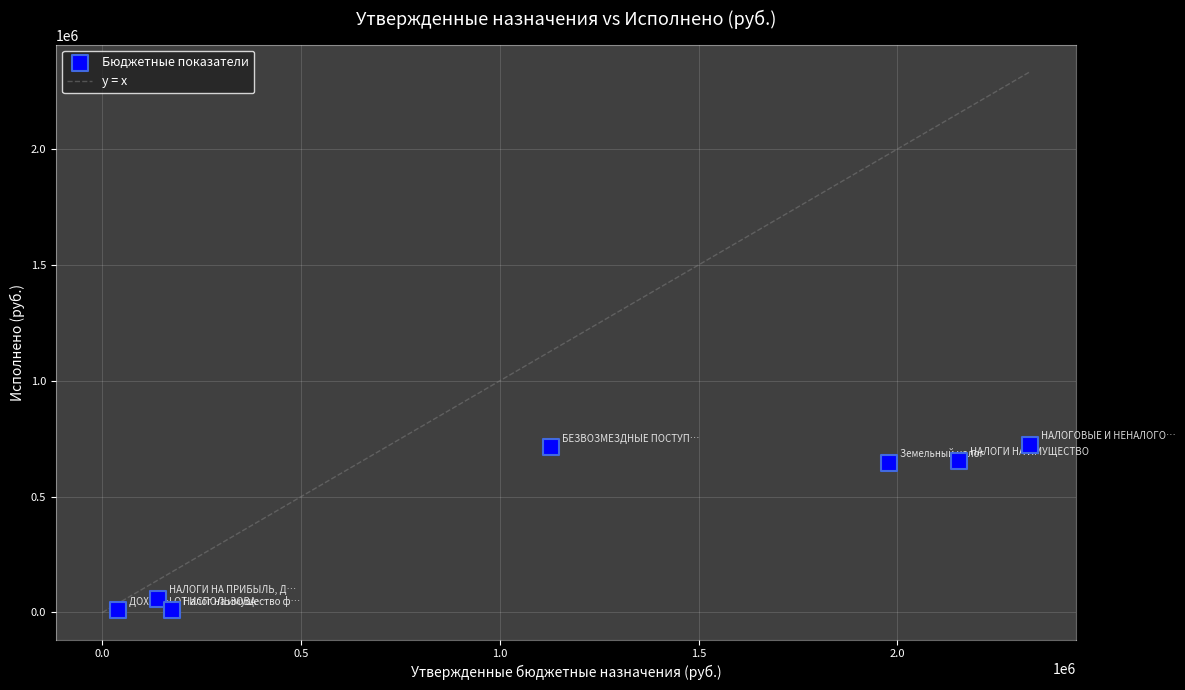

What is the range of Y values (max minus min)?

715007.9